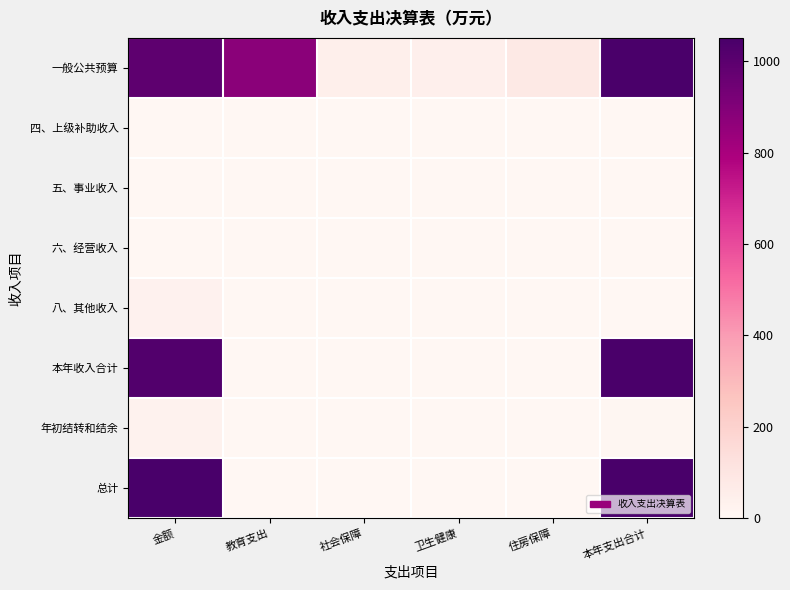

List the series in order of their peak value, highest first.

总计, 一般公共预算, 本年收入合计, 八、其他收入, 年初结转和结余, 四、上级补助收入, 五、事业收入, 六、经营收入